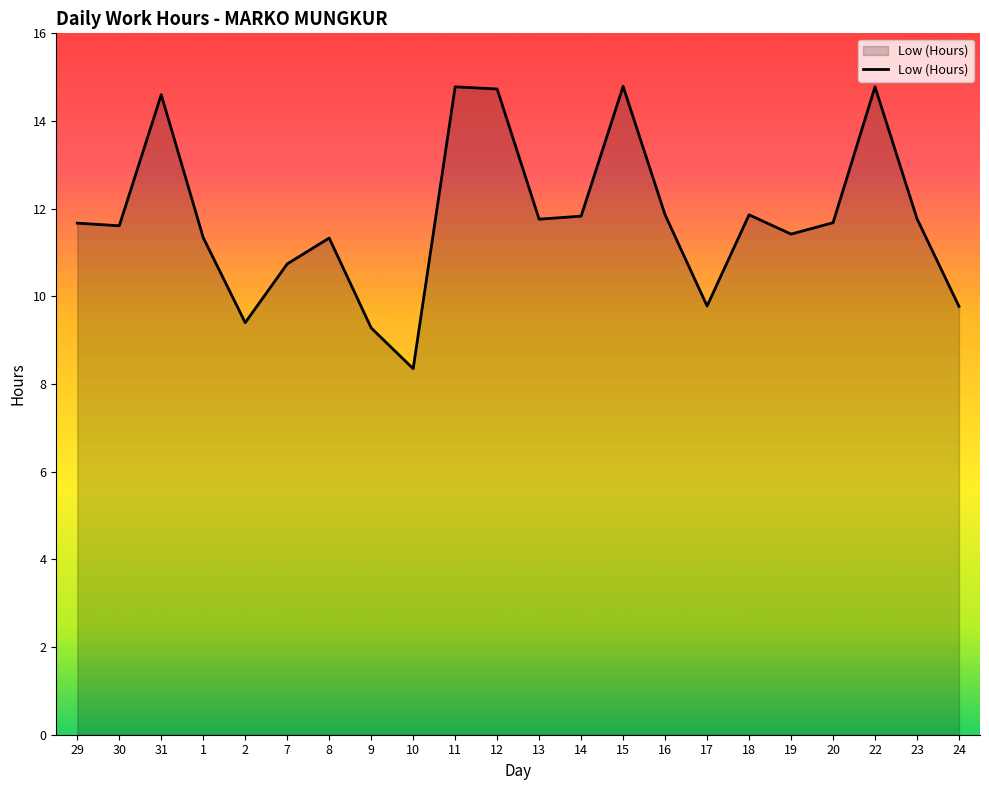

What position from the left is 17?

16